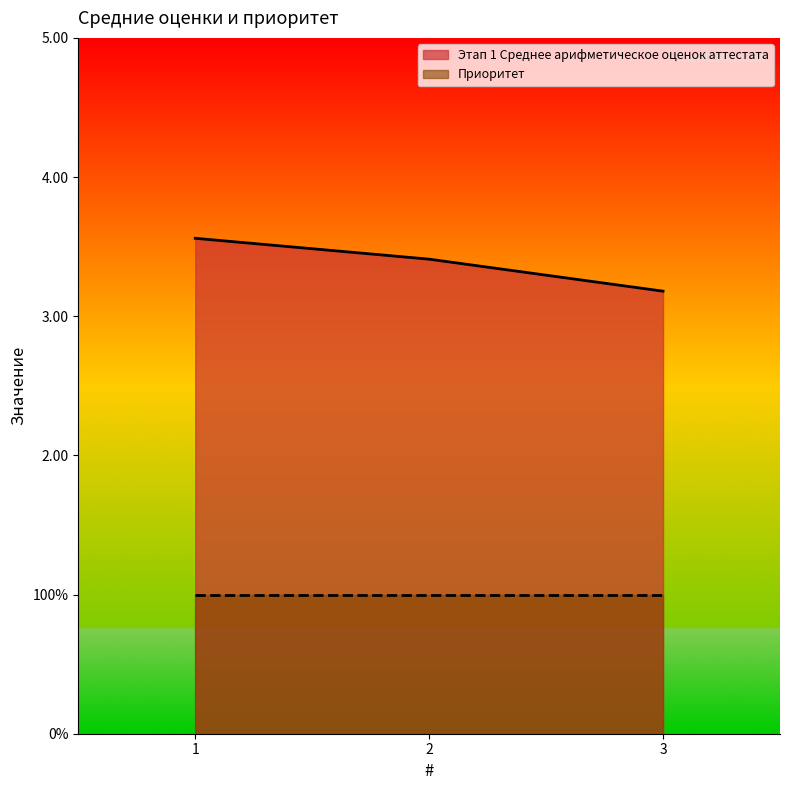

What is the maximum value shown in the chart?

3.6